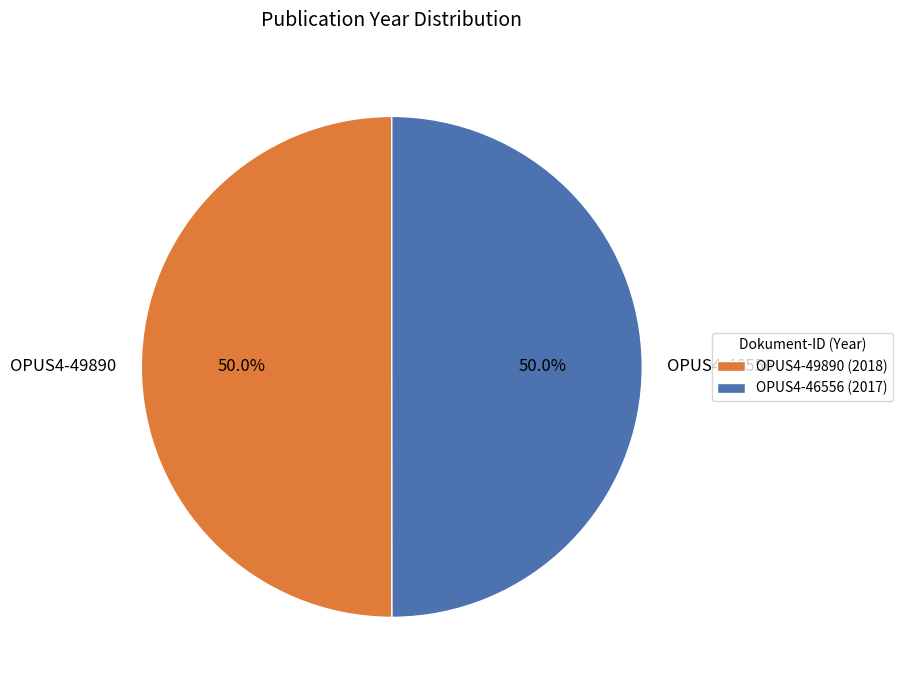

To the nearest percent, what percentage of the pie is OPUS4-49890?

50%